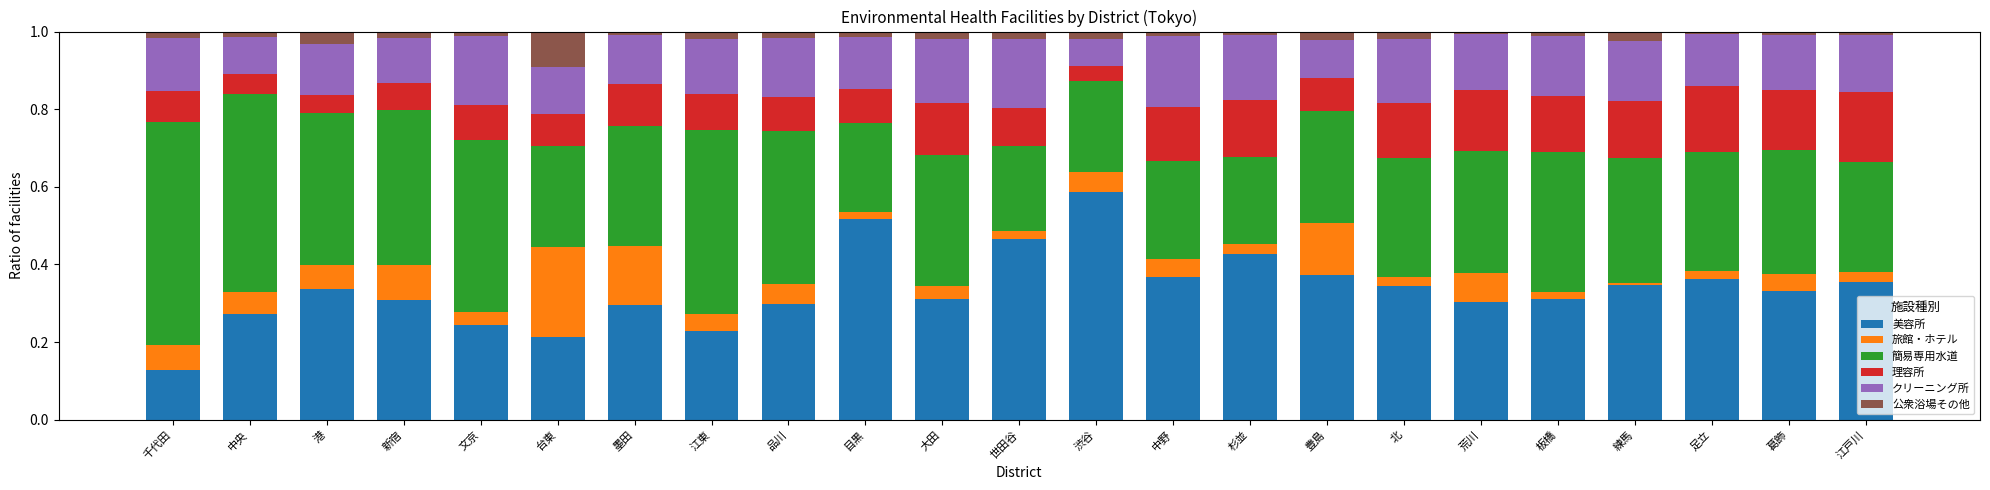

What are all the series names shown in the legend?

美容所, 旅館・ホテル, 簡易専用水道, 理容所, クリーニング所, 公衆浴場その他